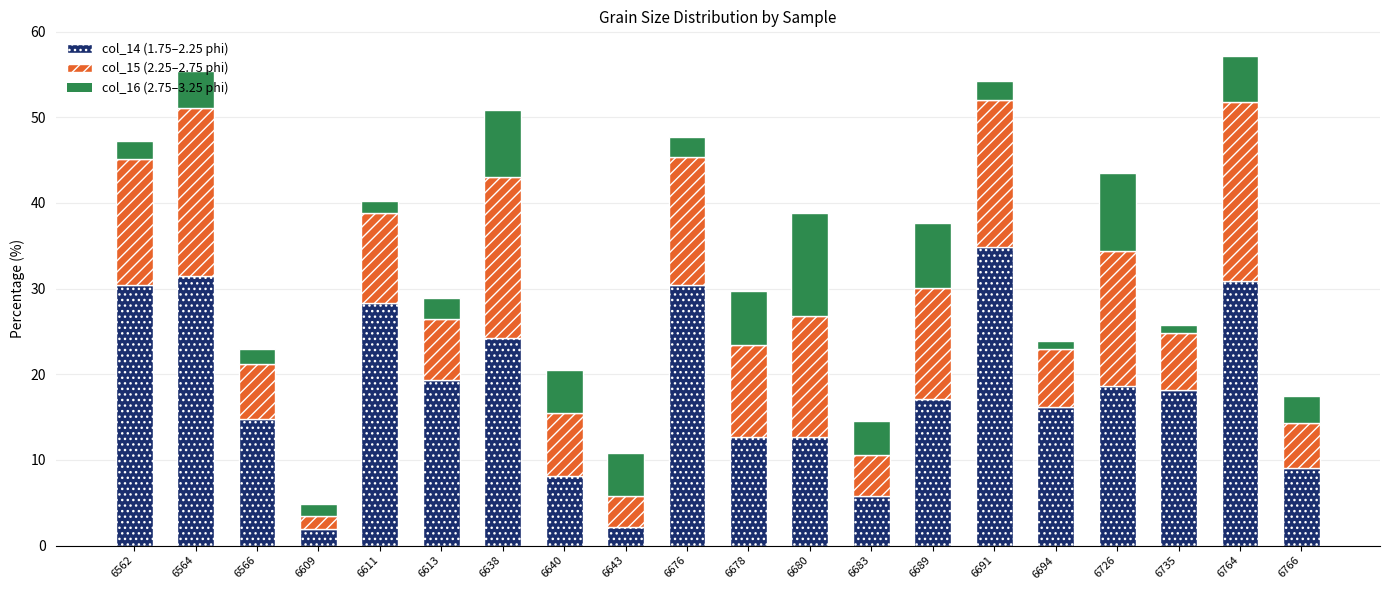

What is the total value across all series at 6676?

47.7